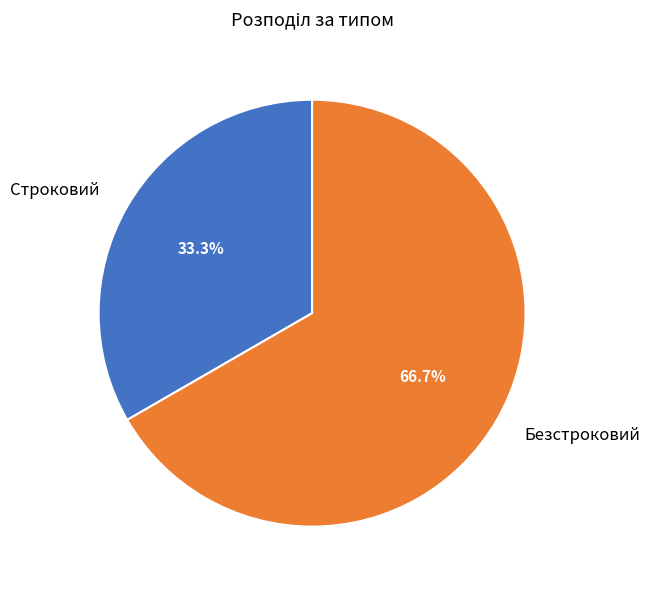

The Безстроковий slice represents 53% of the pie. True or false?

False